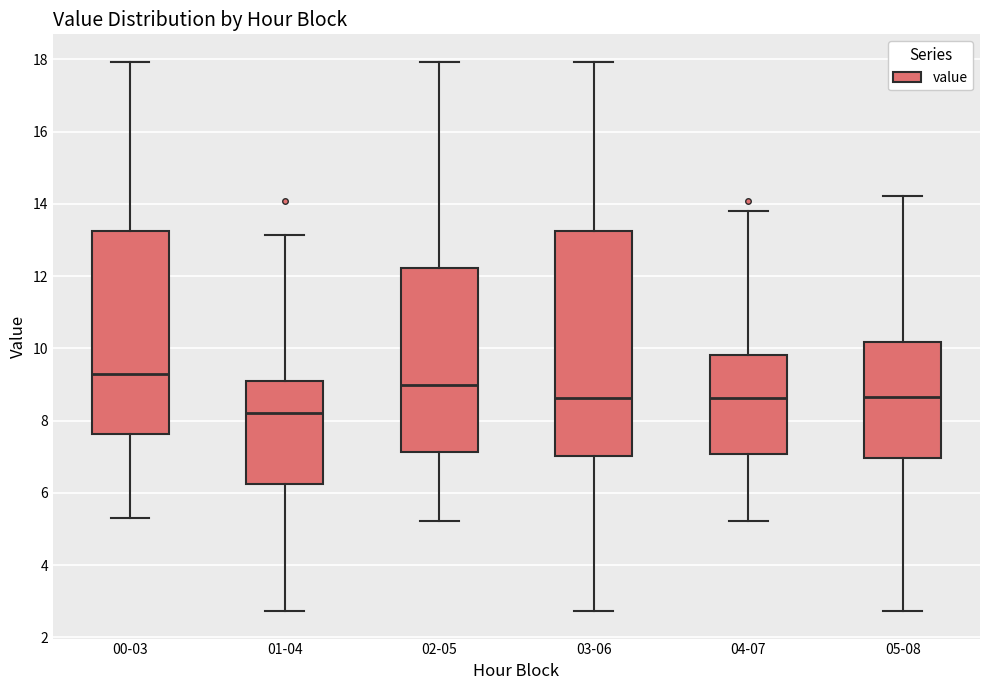

Reading left to right, read every box against the y-axis: the position of its median line, the range the box covers, and the ends of its whiskers. The values are not printed on the chart, so give them approximately, as read against the axis.

00-03: median 9.2, box 7.6 to 13.2, whiskers 5.4 to 18.0
01-04: median 8.2, box 6.2 to 9.2, whiskers 2.8 to 13.2
02-05: median 9.0, box 7.2 to 12.2, whiskers 5.2 to 18.0
03-06: median 8.6, box 7.0 to 13.2, whiskers 2.8 to 18.0
04-07: median 8.6, box 7.0 to 9.8, whiskers 5.2 to 13.8
05-08: median 8.6, box 7.0 to 10.2, whiskers 2.8 to 14.2